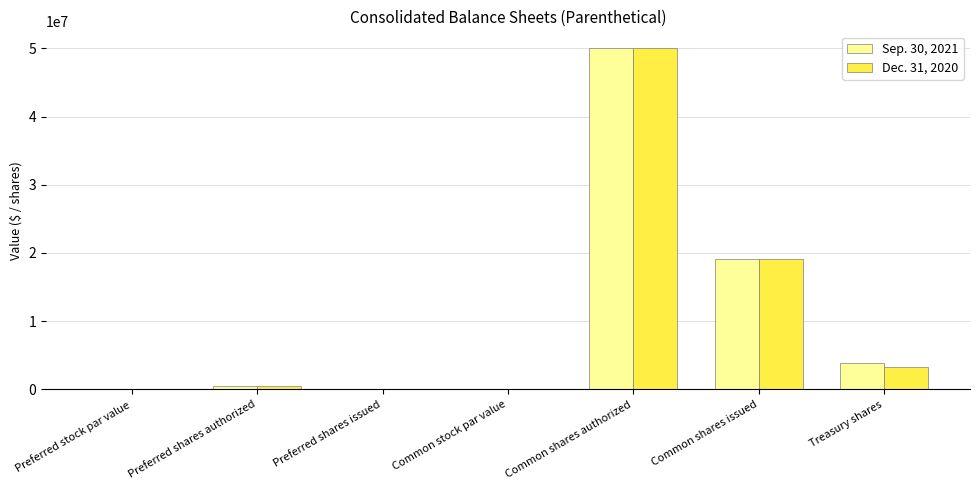

Between Common shares authorized and Treasury shares, which series saw the biggest shift?

Dec. 31, 2020